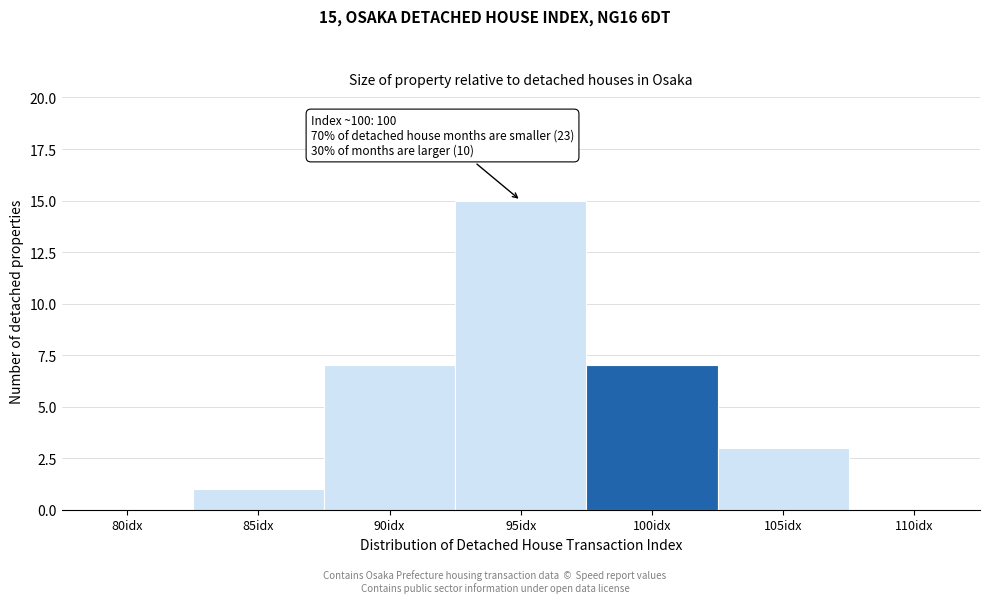

Reading left to right, what are all the values shown in this chart?

80idx=0	85idx=1	90idx=7	95idx=15	100idx=7	105idx=3	110idx=0